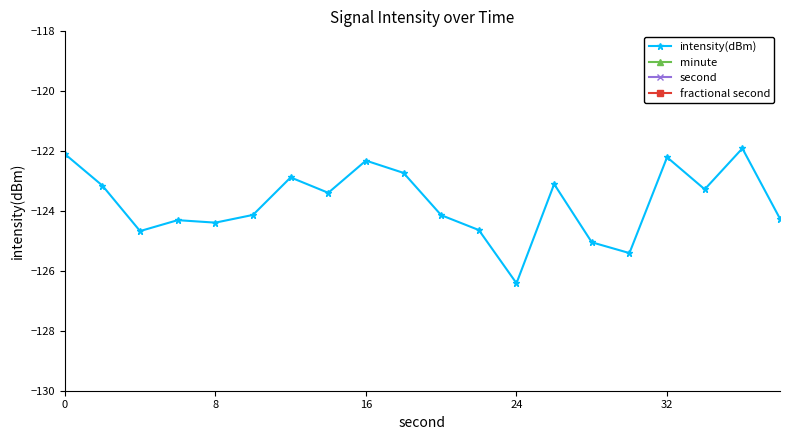

Is it true that intensity(dBm) equals -122.2 at 32?

True